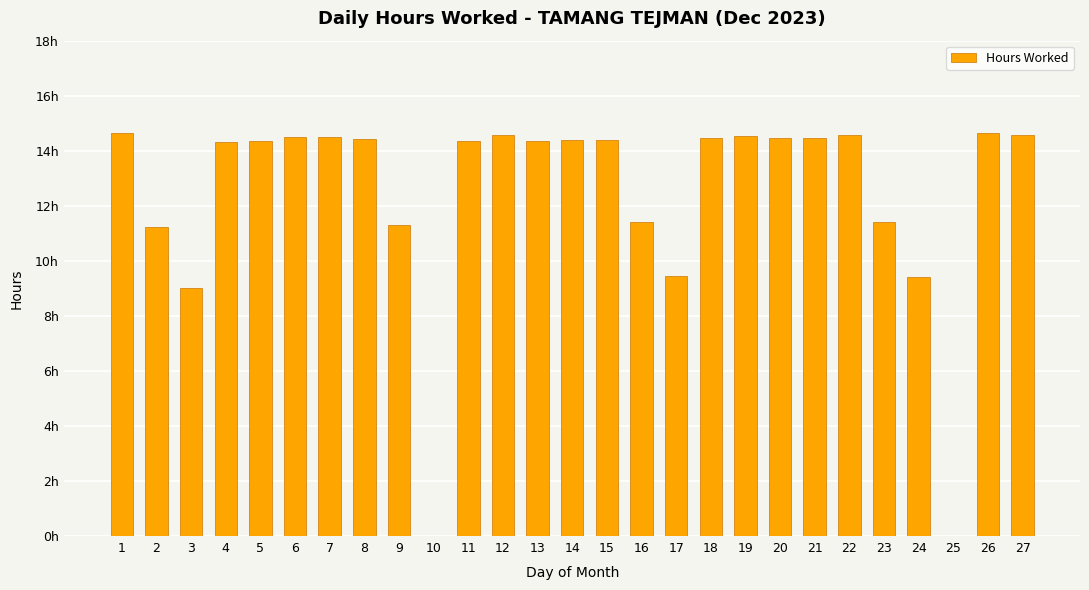

Are the bars horizontal?

No